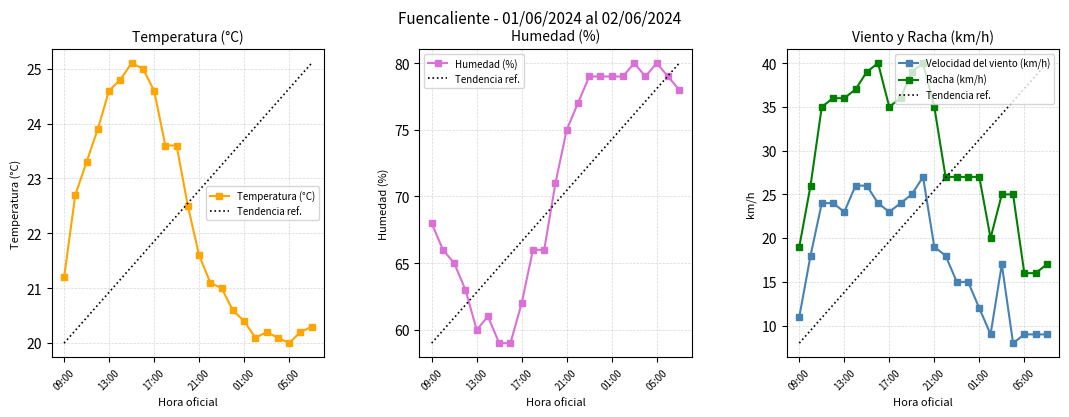

The Velocidad del viento (km/h) series shows 20.1 at 01:00. True or false?

False